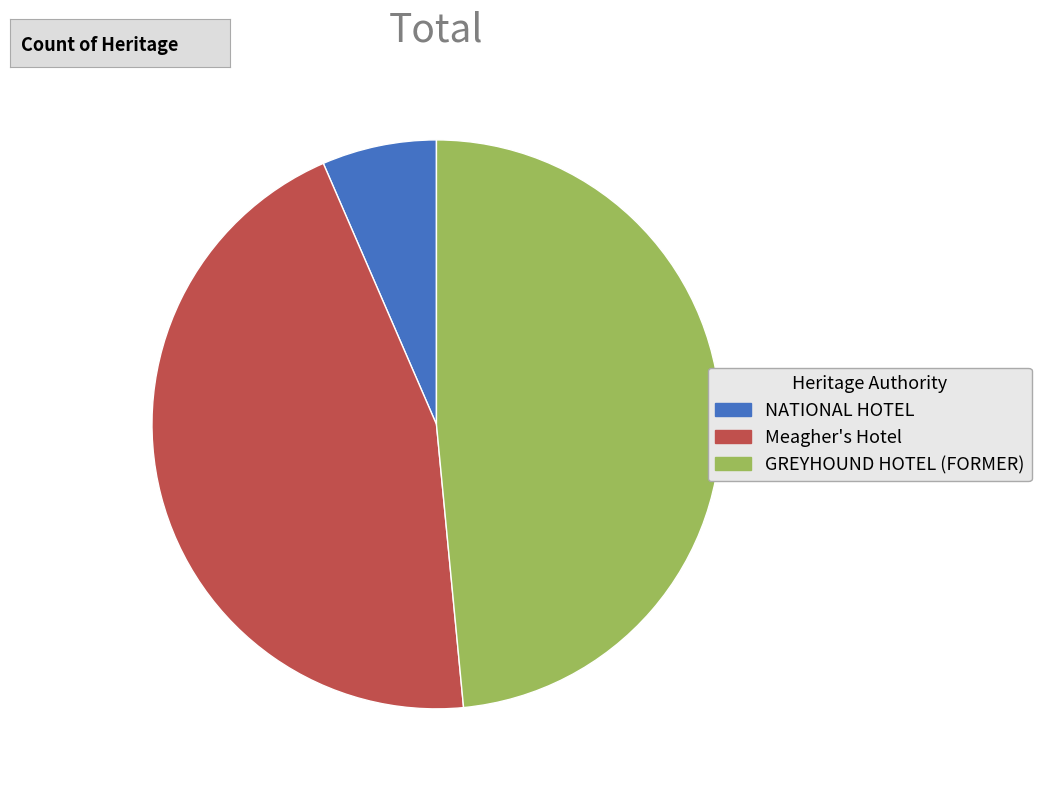

The Meagher's Hotel slice represents 55% of the pie. True or false?

False